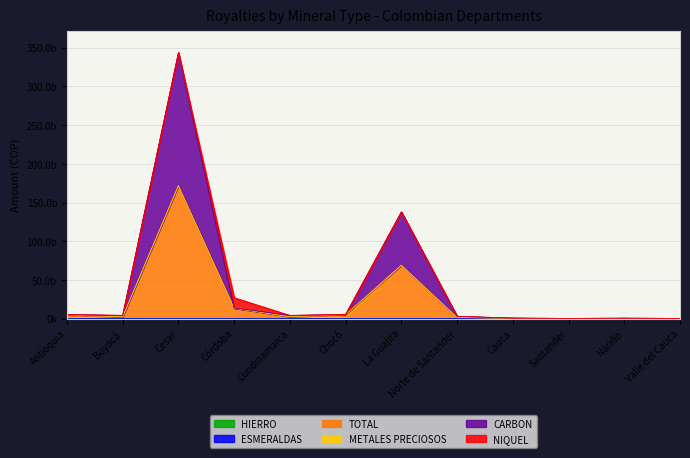

Which series has the largest total across all categories?

TOTAL